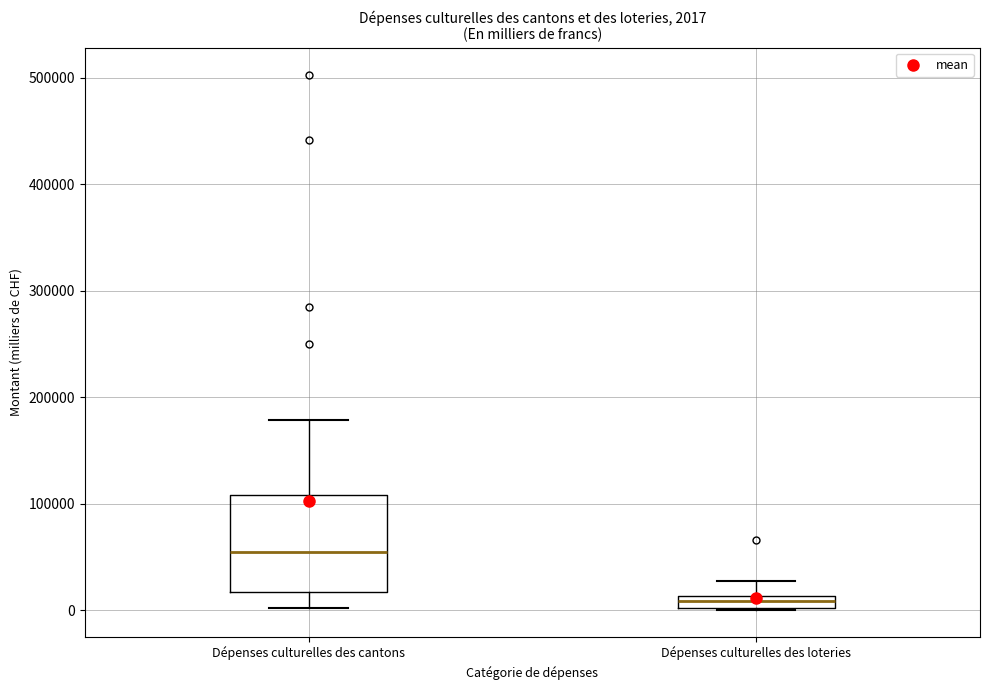

Which box is the tallest, from its lower edge to its upper edge?

Dépenses culturelles des cantons